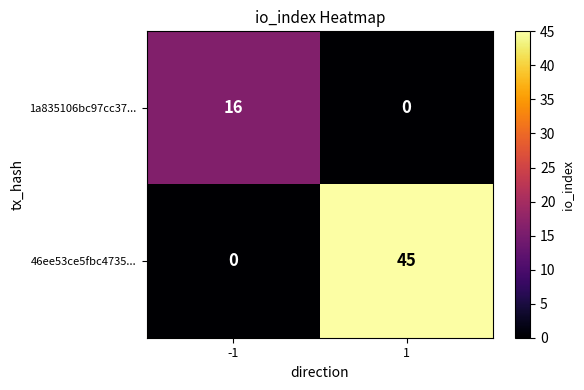

What is the highest value of the 1a835106bc97cc37... series?

16